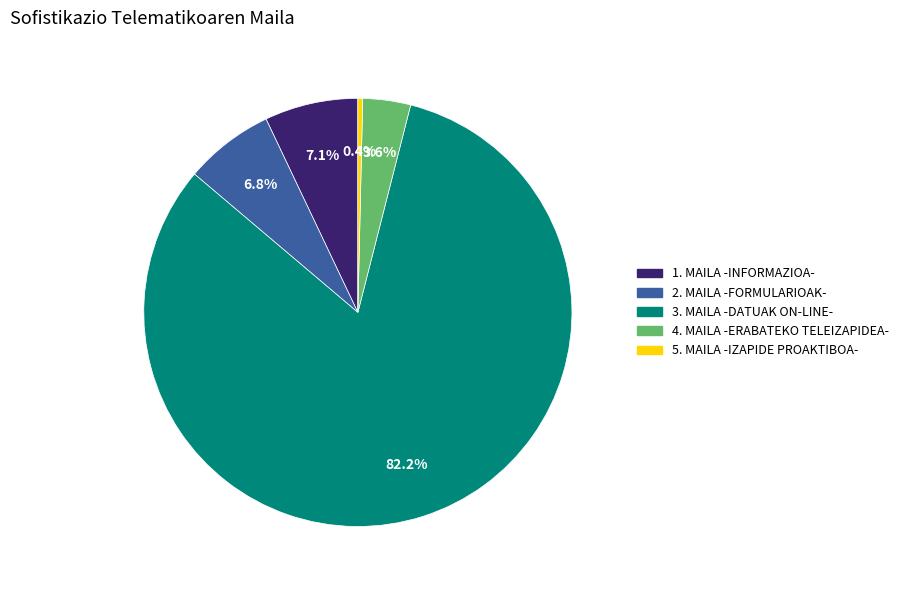

Does any single category account for the majority?

Yes